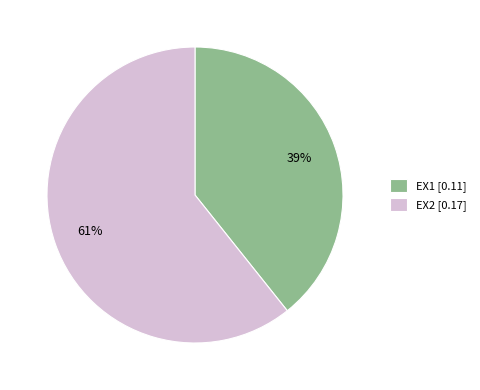

Which category has the biggest portion of the pie?

EX2